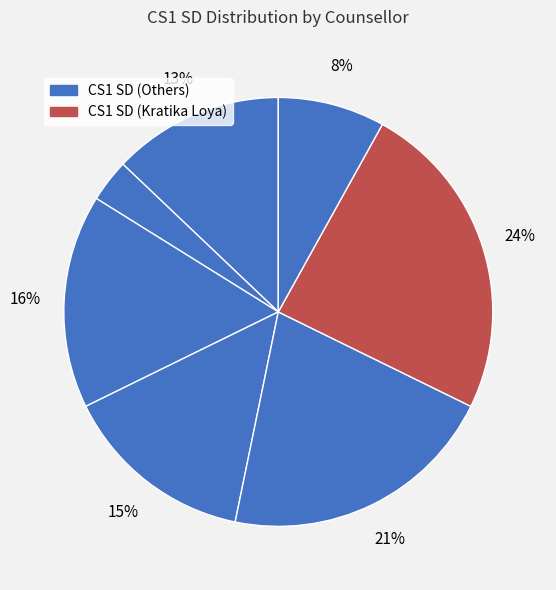

Count the number of slices in the pie.

7